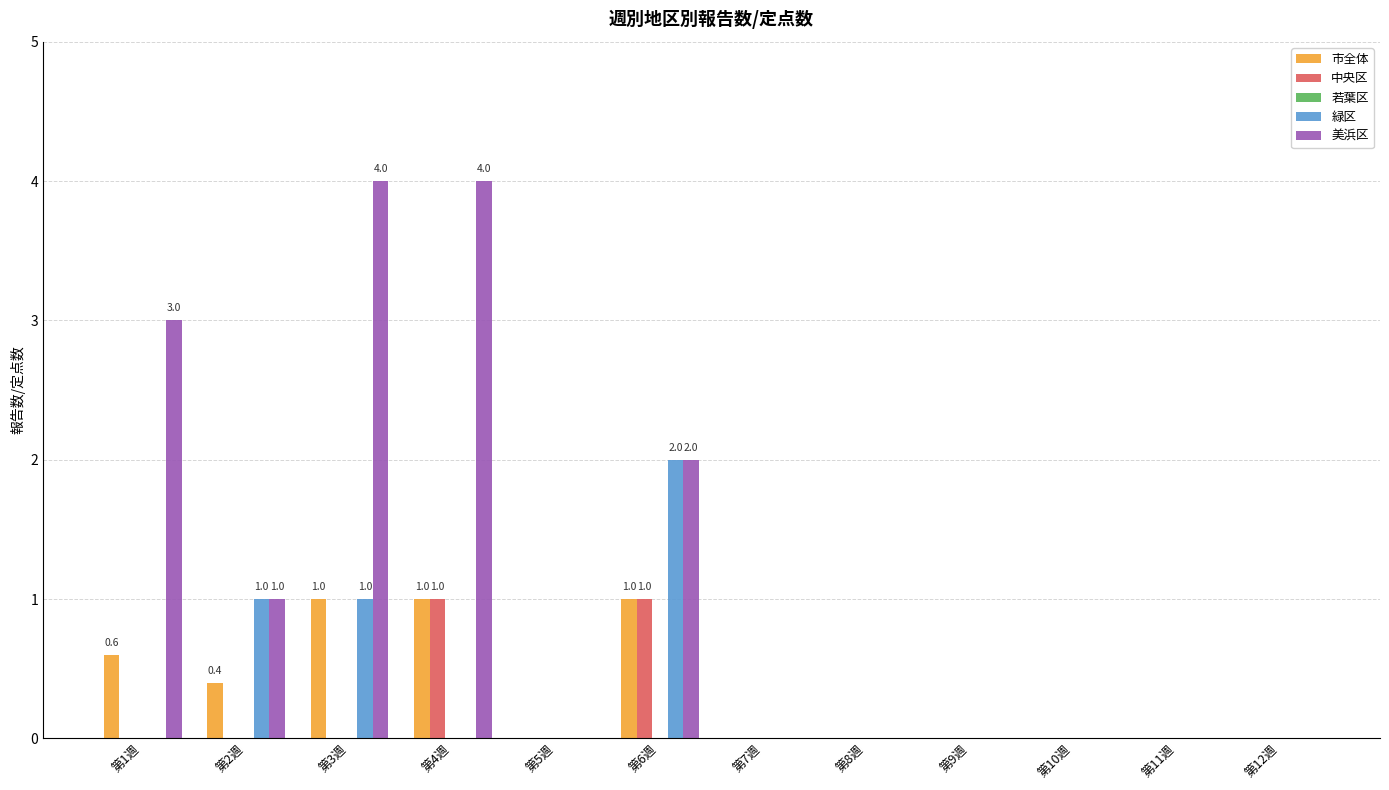

What is the highest value of the 市全体 series?

1.0